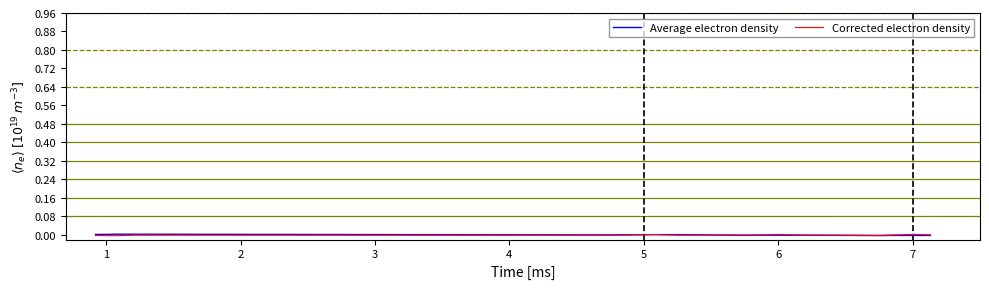

How many values in Average electron density are below zero?

15